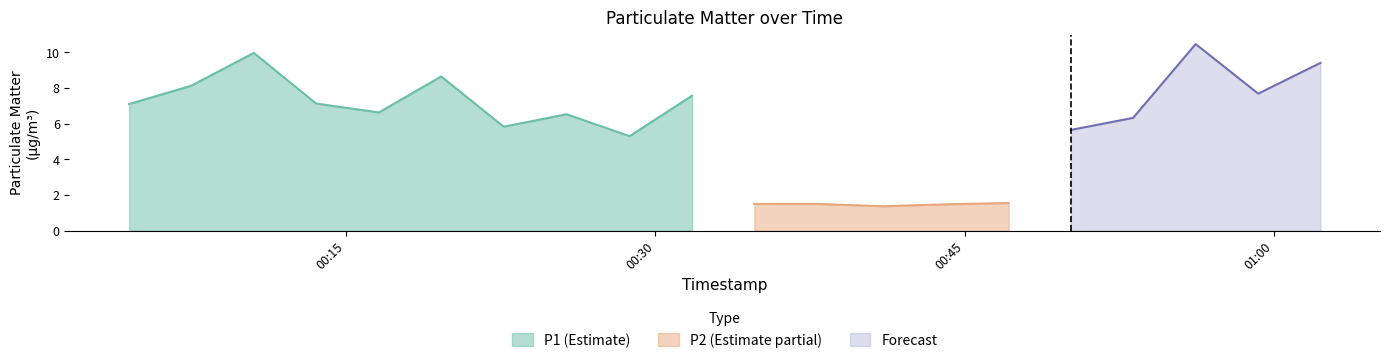

True or false: P2 and P1 intersect in this chart.

False